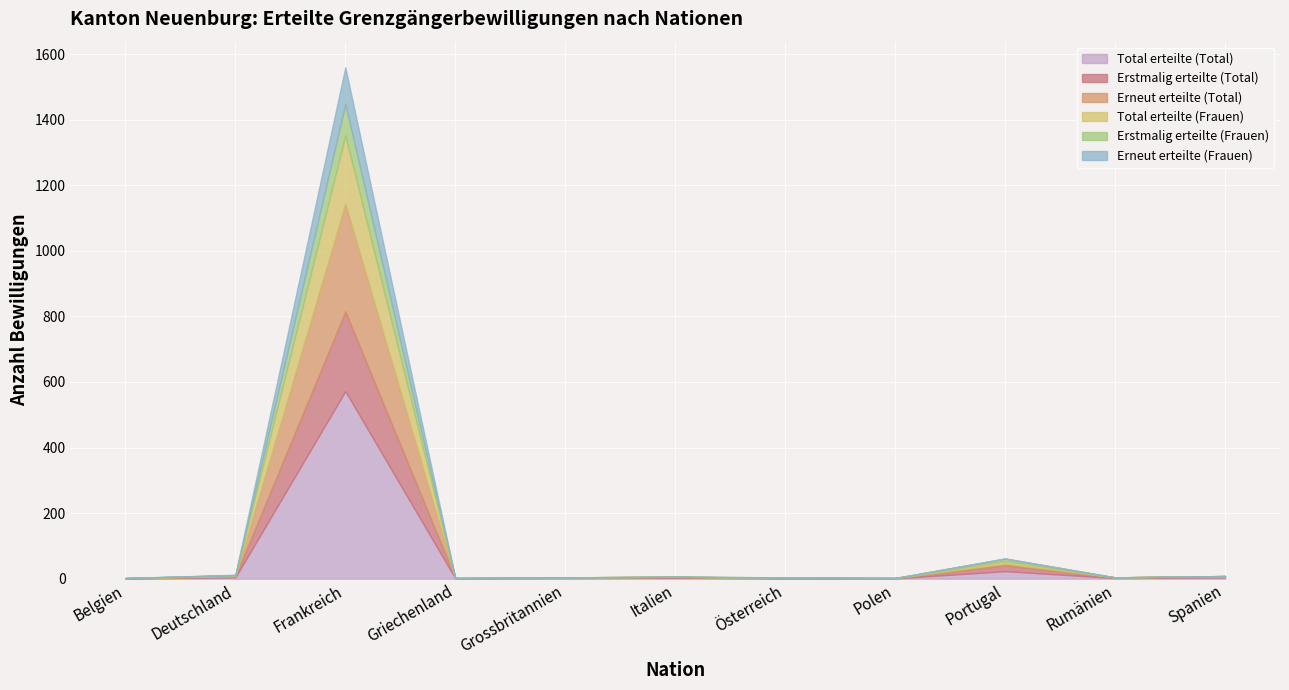

What is the sum of the Erneut erteilte (Total) values at Frankreich and Griechenland?

329